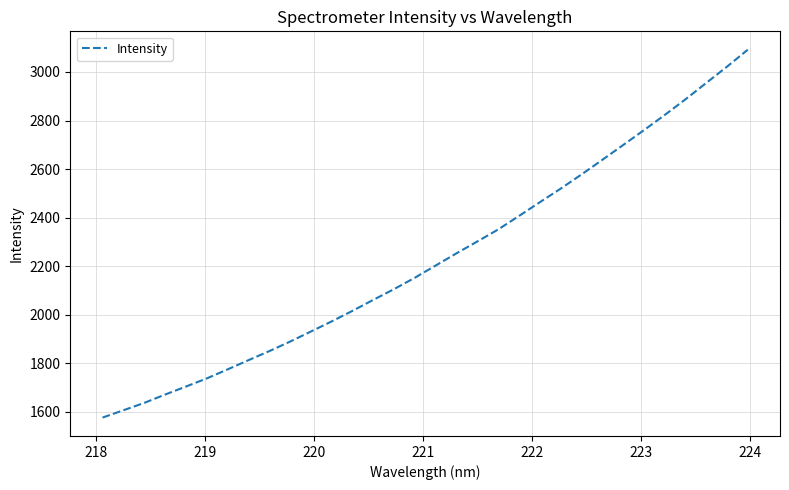

What is the minimum value shown in the chart?

1577.0